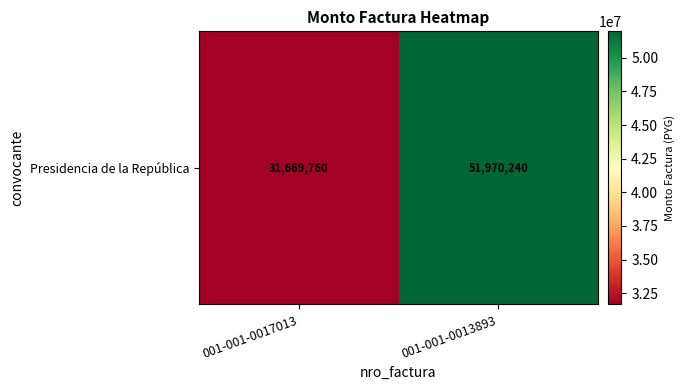

What is the smallest value displayed?

31669760